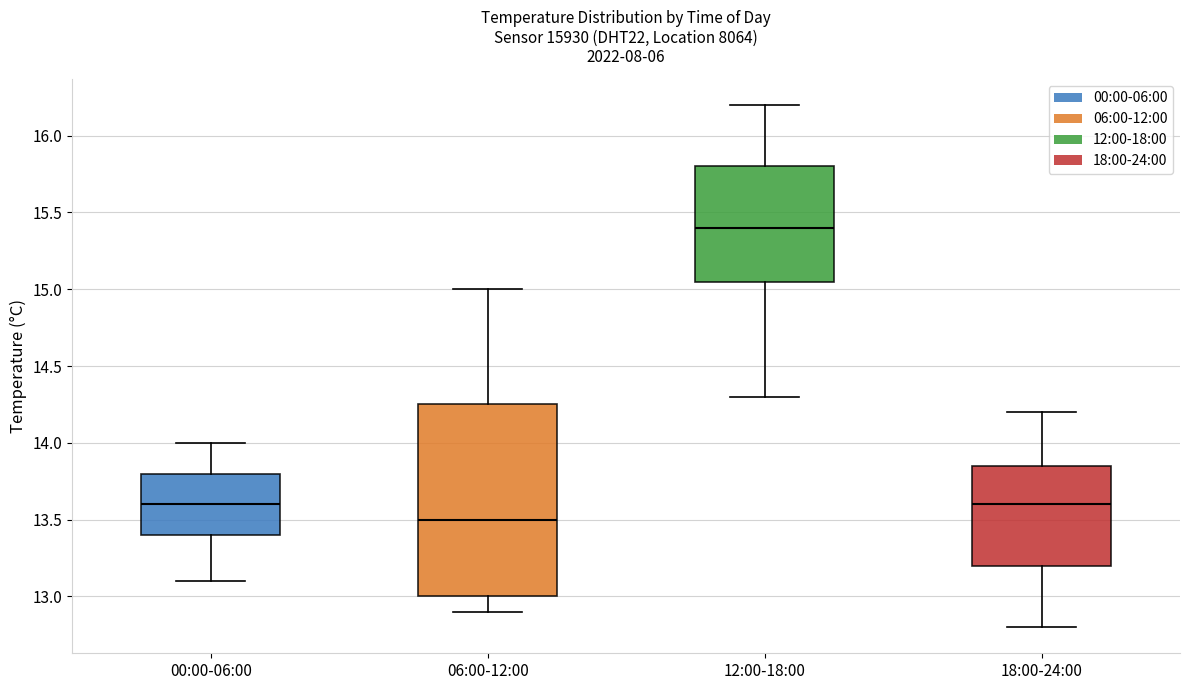

Reading left to right, read every box against the y-axis: the position of its median line, the range the box covers, and the ends of its whiskers. The values are not printed on the chart, so give them approximately, as read against the axis.

00:00-06:00: median 13.60, box 13.40 to 13.80, whiskers 13.10 to 14.00
06:00-12:00: median 13.50, box 13.00 to 14.25, whiskers 12.90 to 15.00
12:00-18:00: median 15.40, box 15.05 to 15.80, whiskers 14.30 to 16.20
18:00-24:00: median 13.60, box 13.20 to 13.85, whiskers 12.80 to 14.20